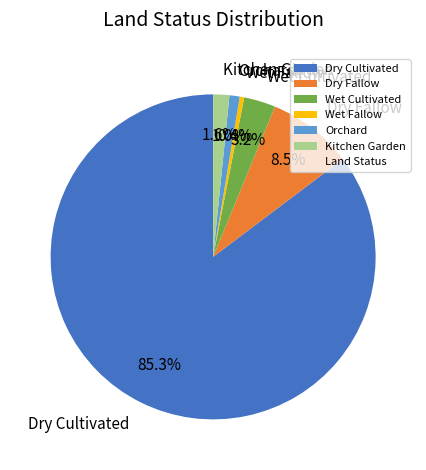

Which slice is the smallest?

Wet Fallow